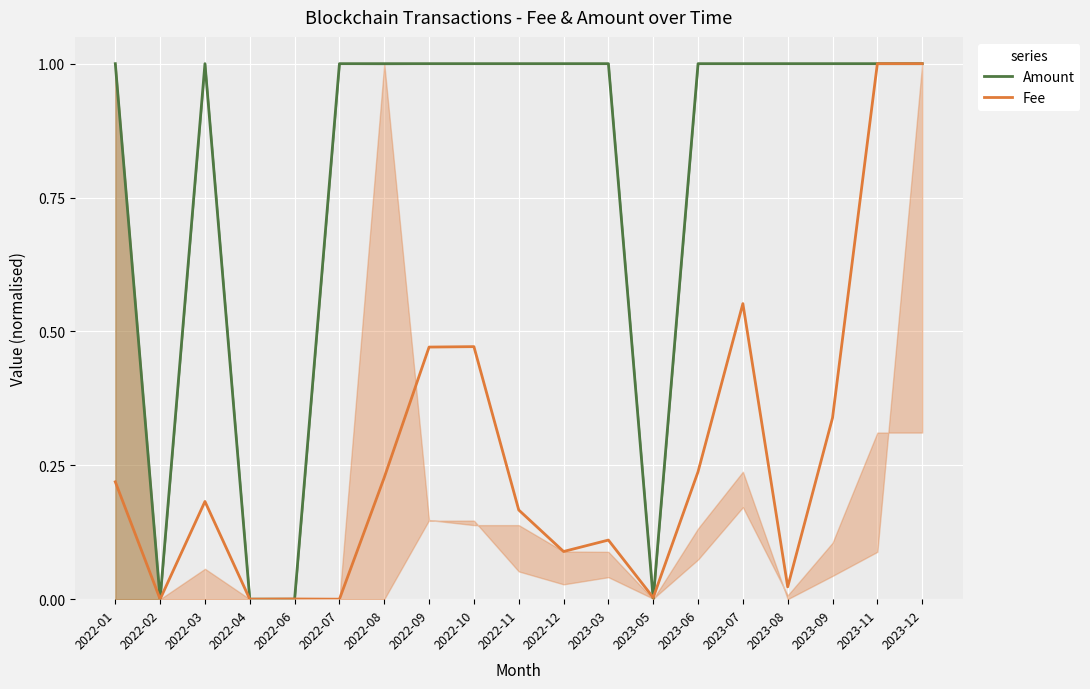

What is the label of the 9th point from the right?

2022-12